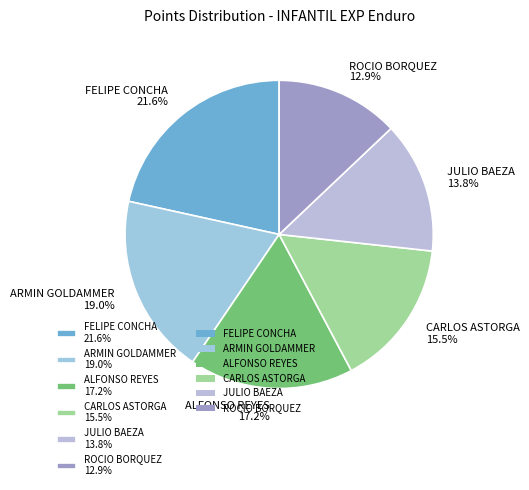

Between ROCIO BORQUEZ 12.9% and FELIPE CONCHA 21.6%, which is larger?

FELIPE CONCHA 21.6%